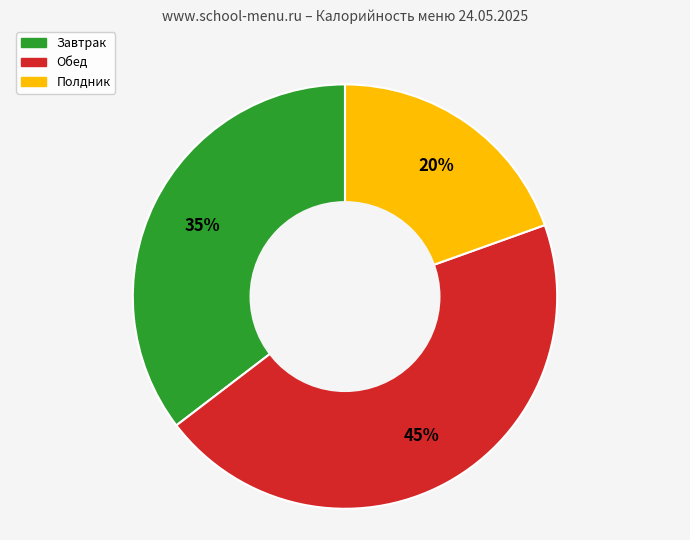

Is there any slice that represents more than half of the pie?

No